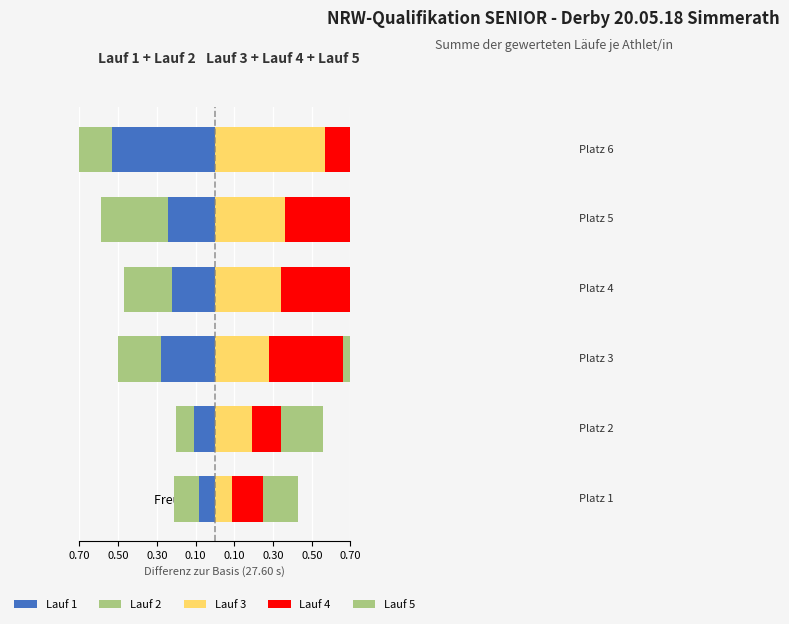

How many data points does each series have?

6